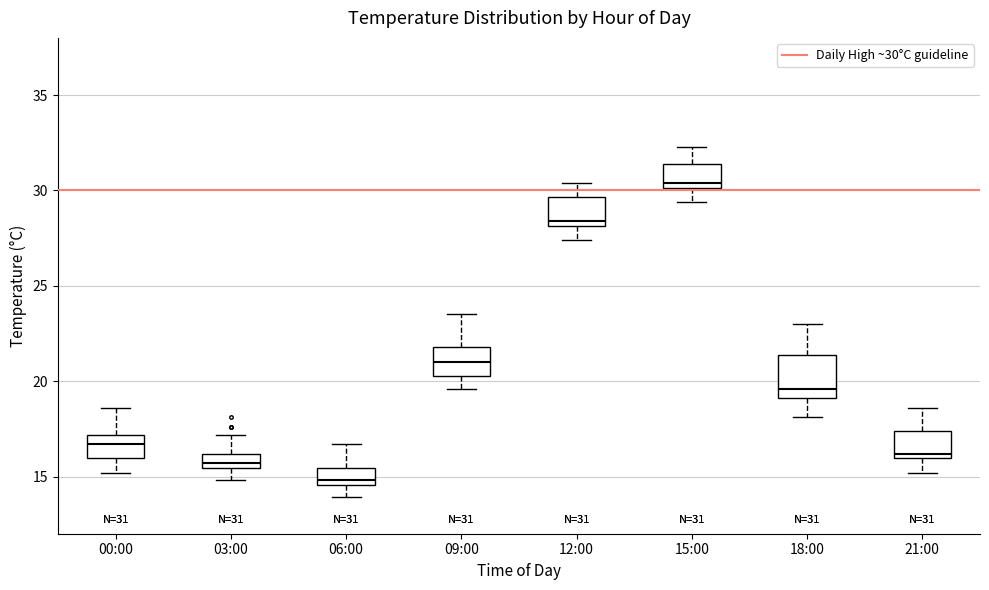

Which box's median line is the lowest?

06:00